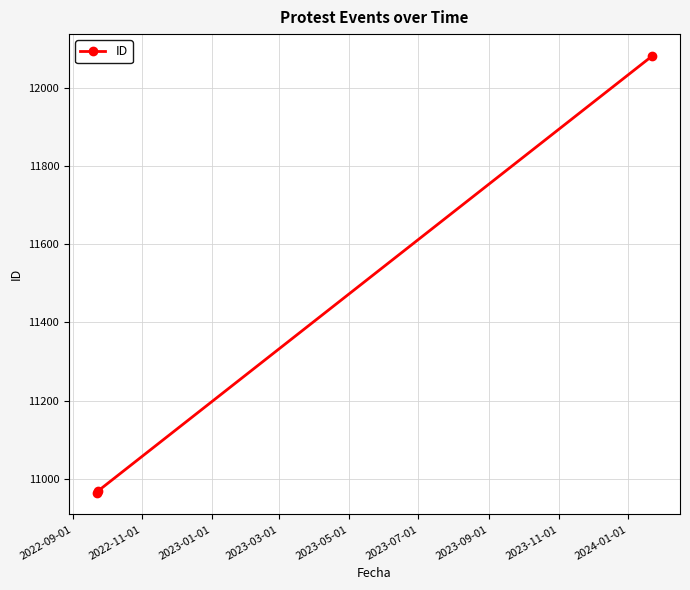

What is the minimum value shown in the chart?

10964